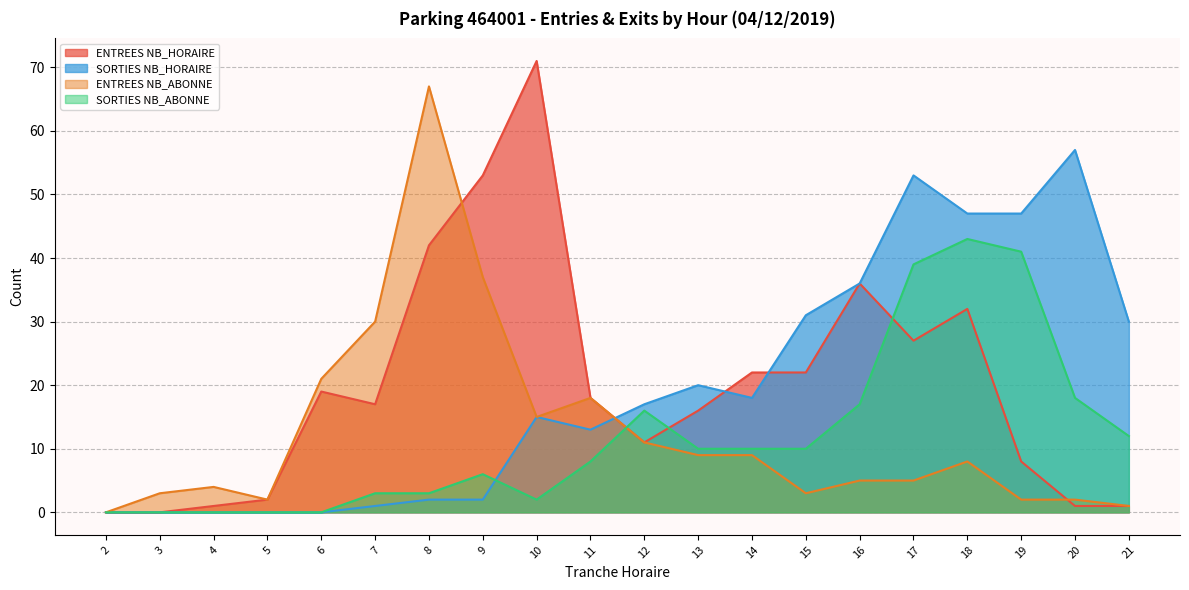

How many series are shown in this chart?

4